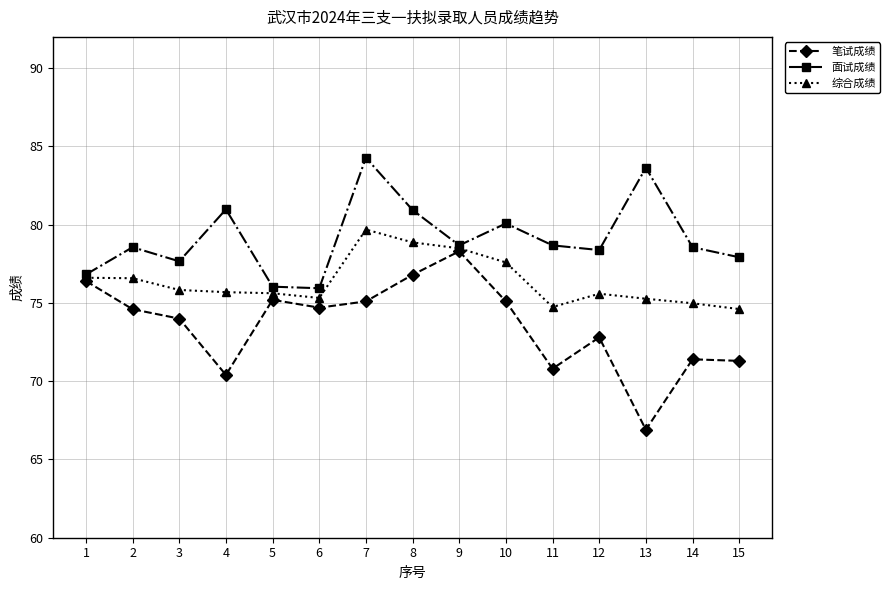

How many distinct data groups are displayed?

3